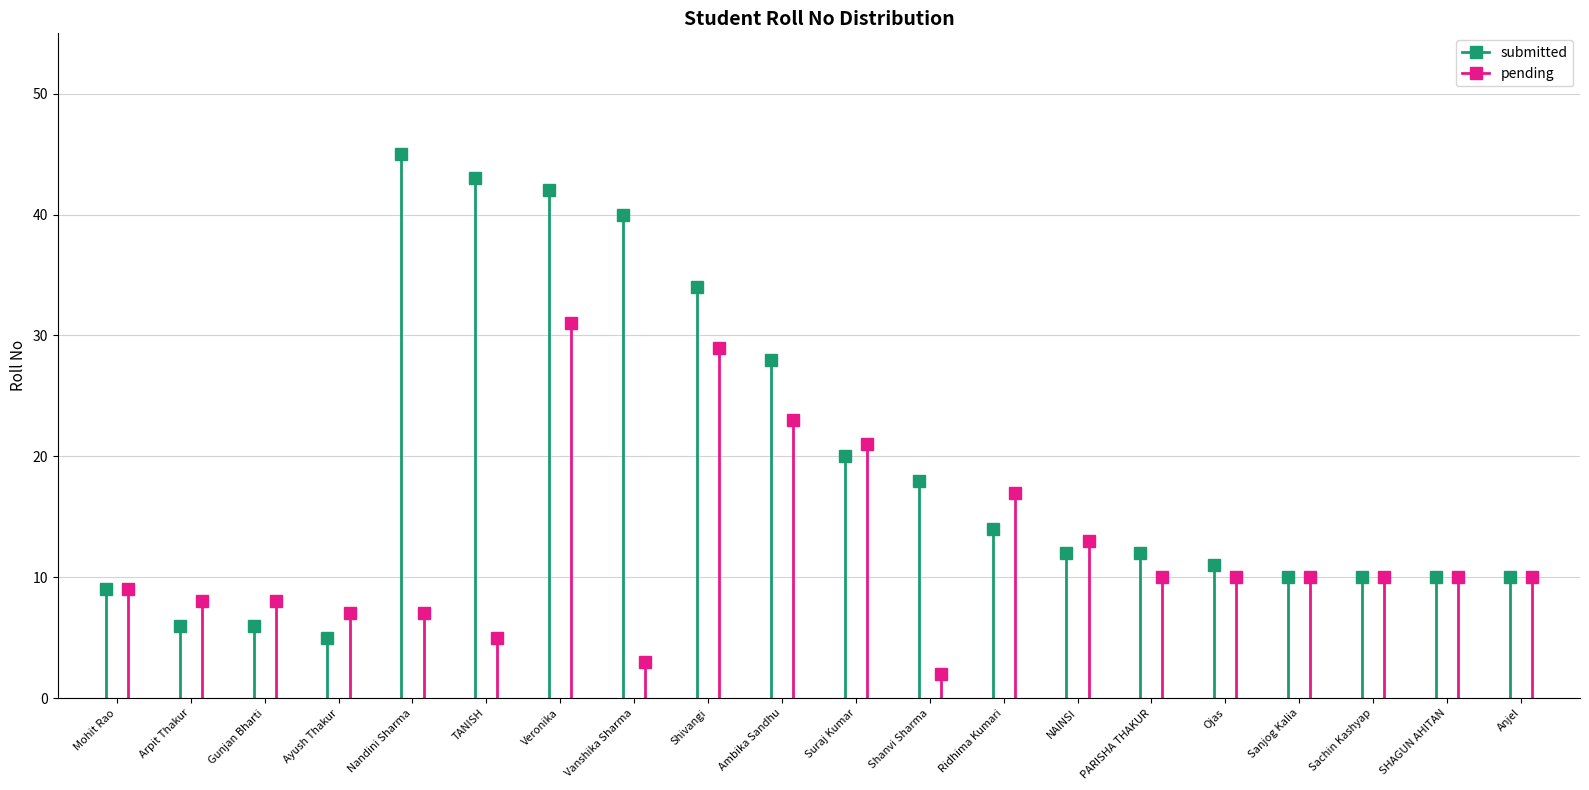

At how many categories does at least one series exceed 35?

4